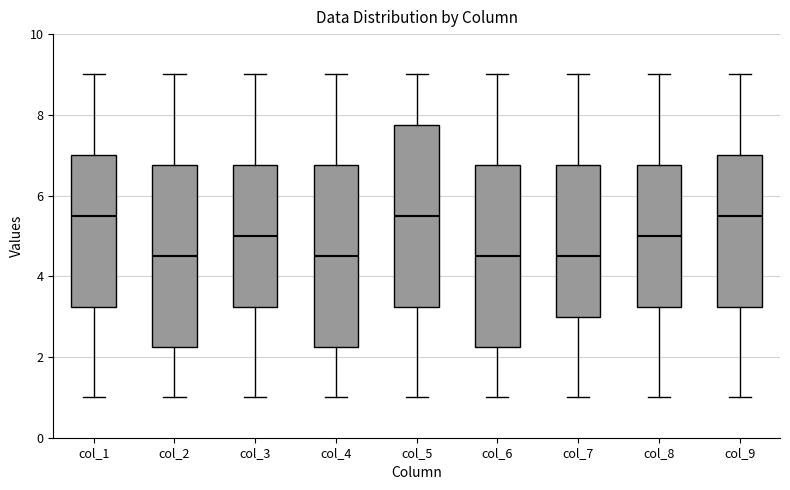

Where is the lower edge of the box for col_9 on the y-axis? The values are not printed on the chart, so give them approximately, as read against the axis.

3.2